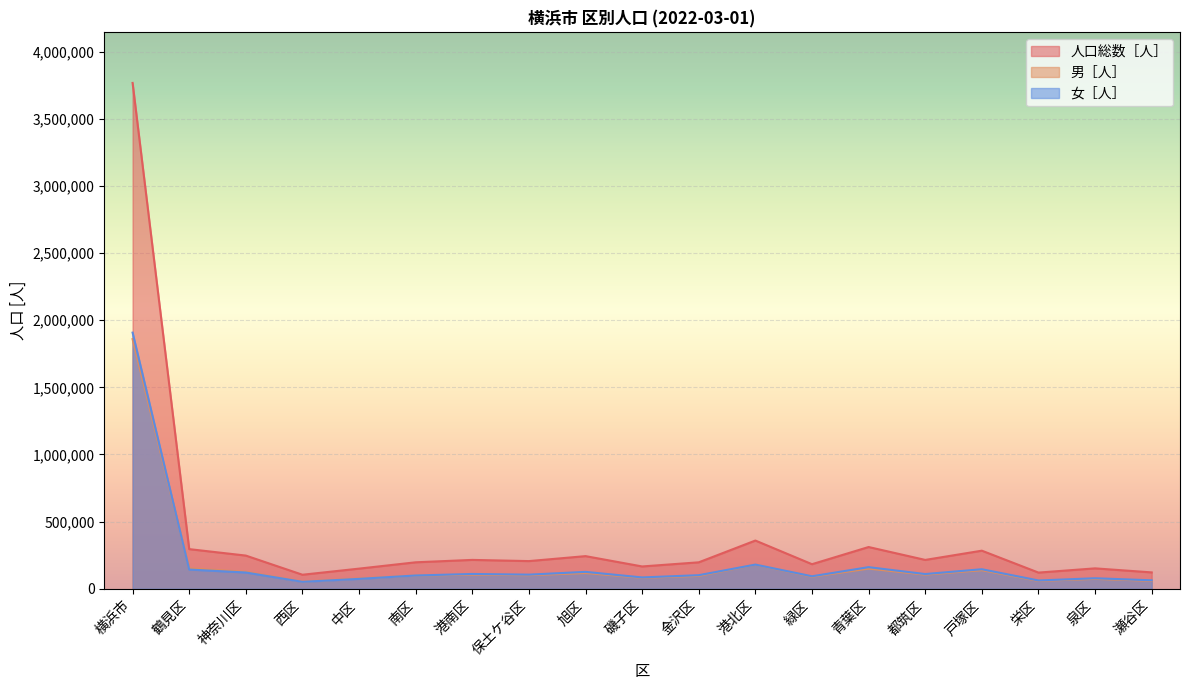

Where is 男［人］ nearest to the value 955823?

港北区